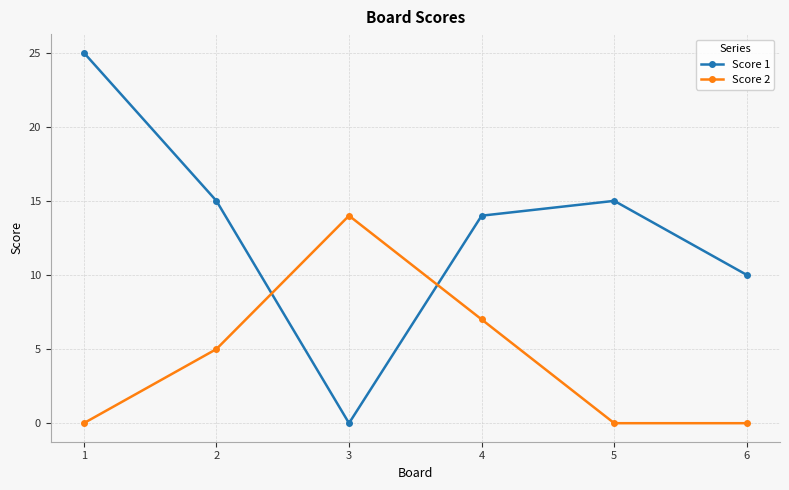

At which label does Score 1 reach its peak?

1